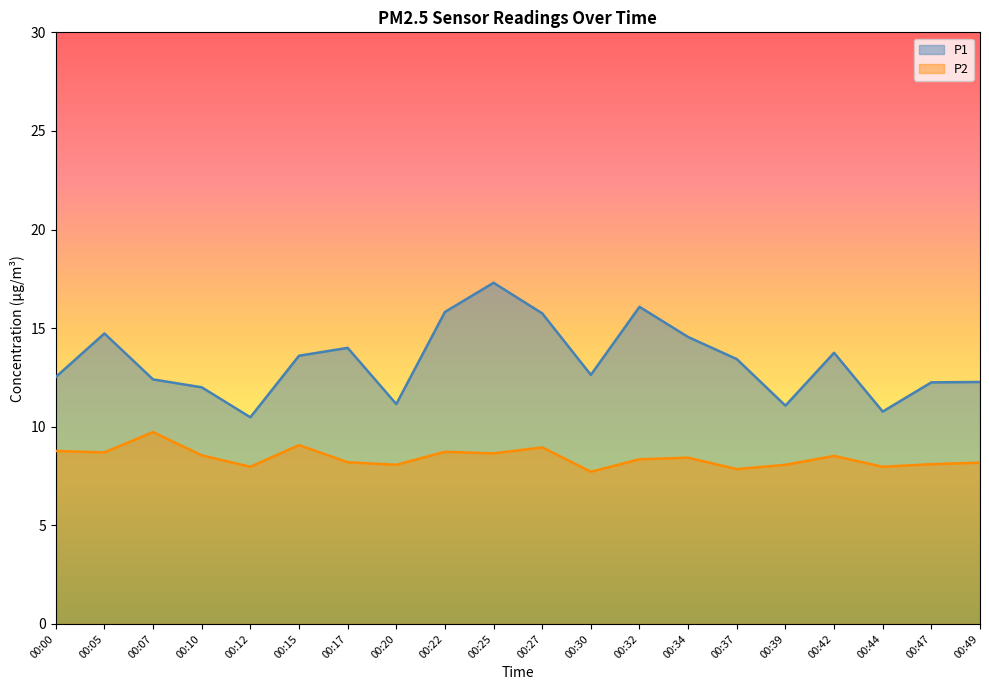

At which category is the sum across all series the highest?

00:25